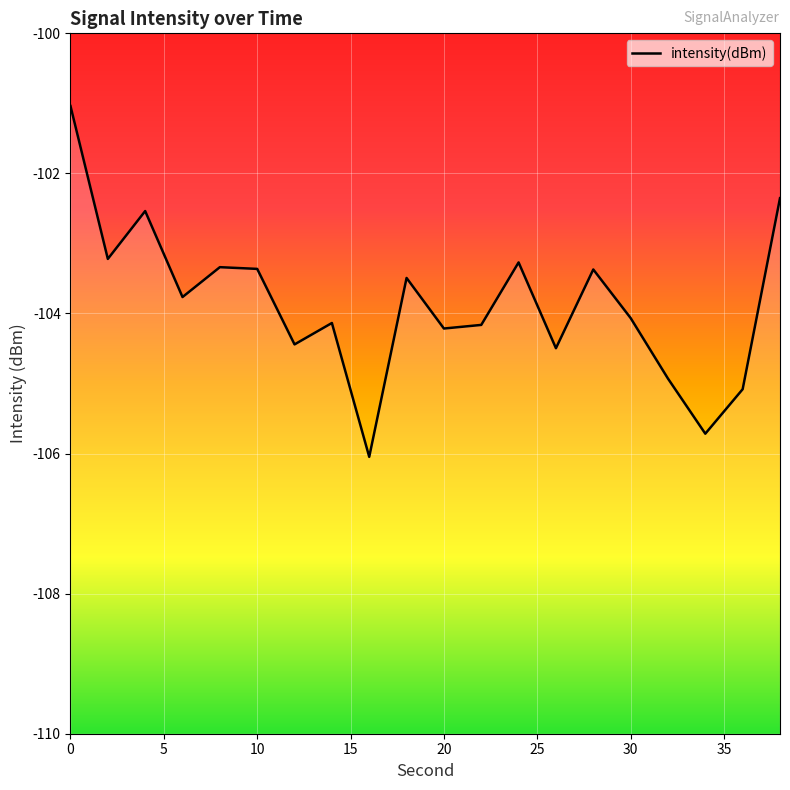

Reading right to left, transcribe all the data shown in this chart.

38=-102.4	36=-105.1	34=-105.7	32=-104.9	30=-104.1	28=-103.4	26=-104.5	24=-103.3	22=-104.2	20=-104.2	18=-103.5	16=-106.0	14=-104.1	12=-104.4	10=-103.4	8=-103.3	6=-103.8	4=-102.5	2=-103.2	0=-101.0